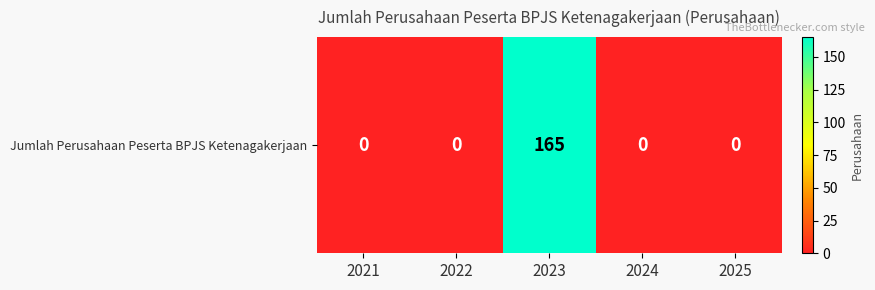

True or false: the data shows 165 at 2023.

True